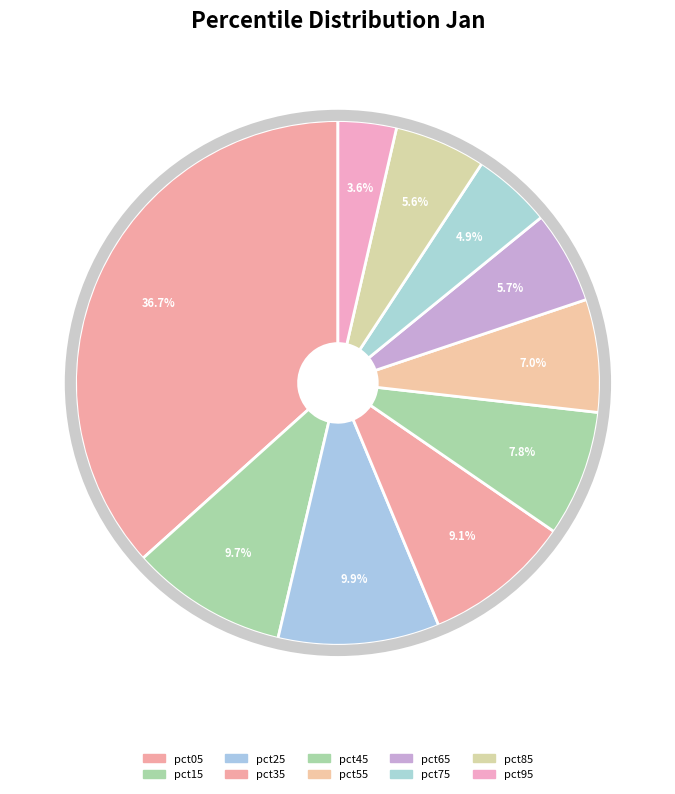

True or false: pct75 accounts for 5% of the total.

True